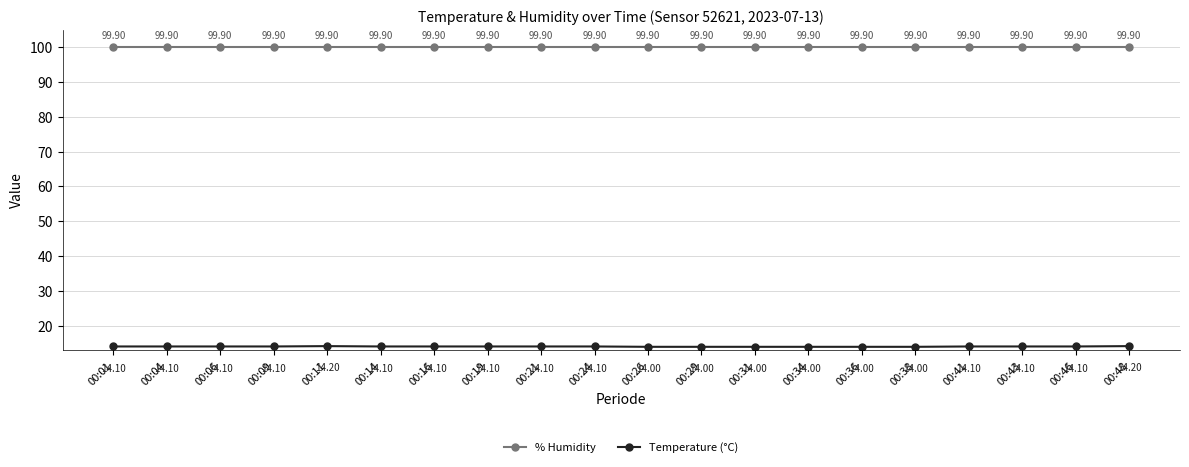

Is this an area chart (filled region under the line)?

No